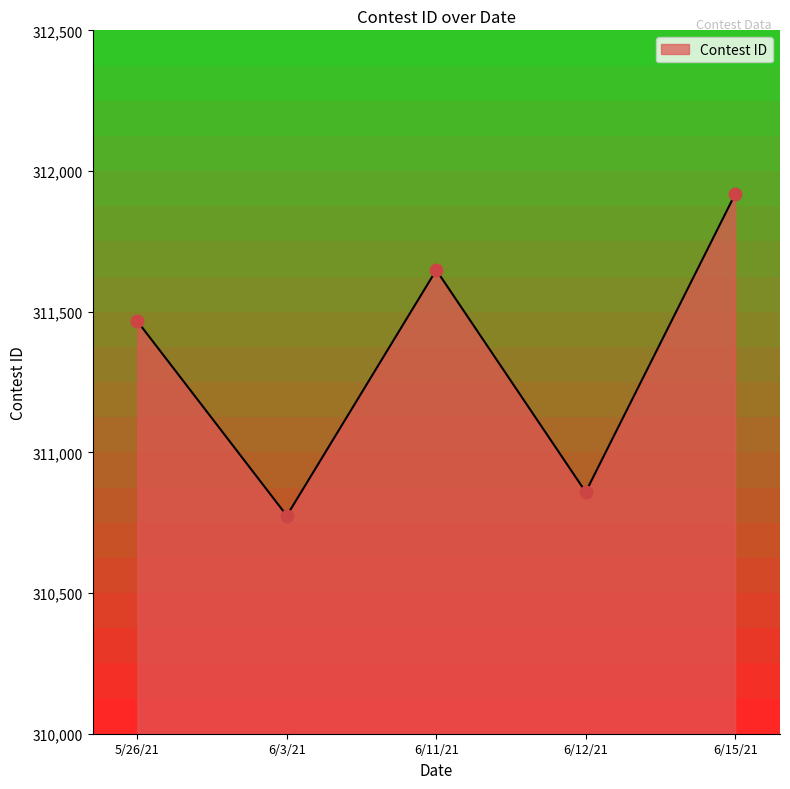

Which has a higher value, 6/3/21 or 6/15/21?

6/15/21